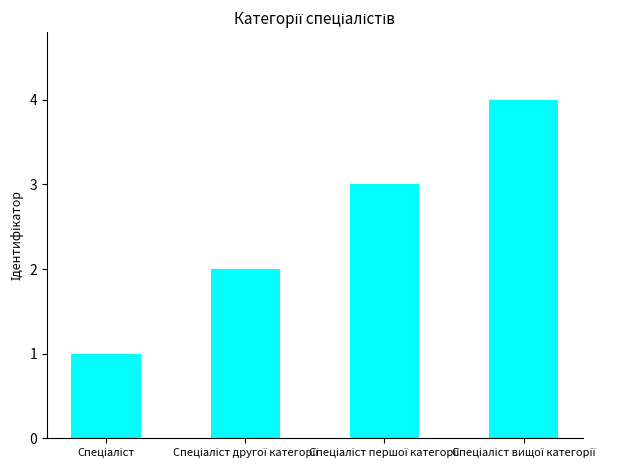

What is the maximum value shown in the chart?

4